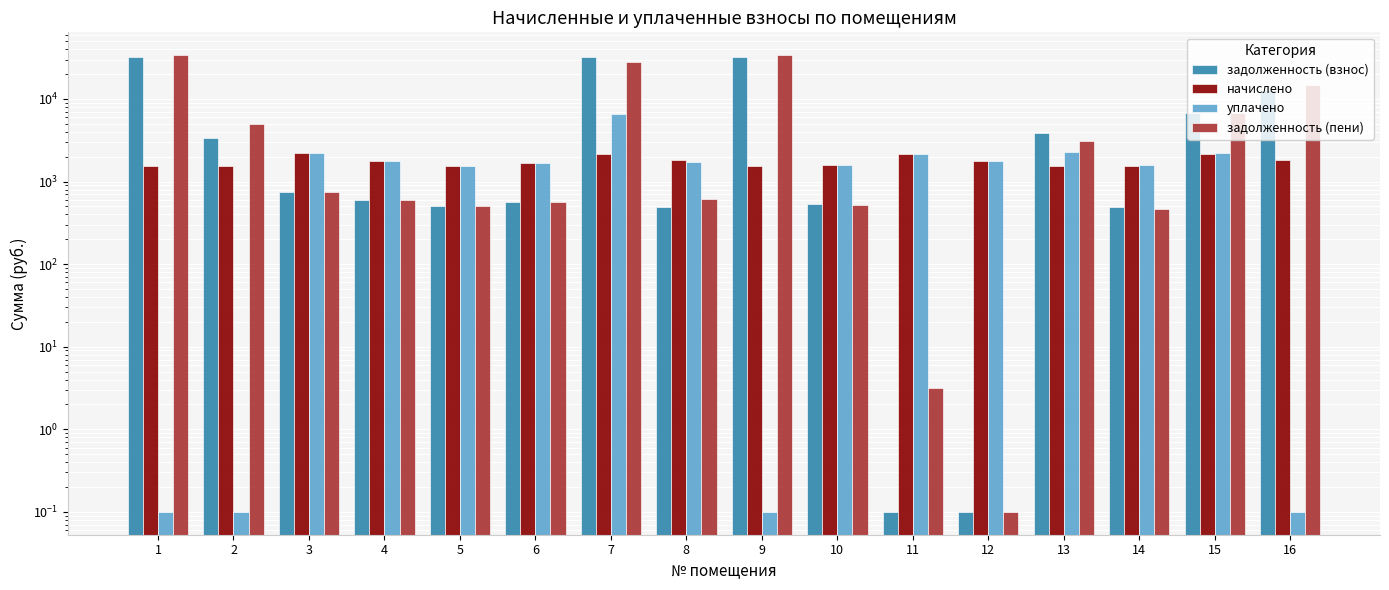

Reading right to left, extract all data points from this chart.

задолженность (взнос): 16=12988.6	15=6726.6	14=488.5	13=3837.9	12=0.1	11=0.1	10=527.4	9=32368.4	8=493.4	7=32665.9	6=565.3	5=512.5	4=596.1	3=741.1	2=3379.1	1=32368.4
начислено: 16=1806.6	15=2179.0	14=1552.2	13=1537.5	12=1788.2	11=2179.0	10=1581.7	9=1537.5	8=1828.7	7=2179.0	6=1696.0	5=1537.5	4=1788.2	3=2223.3	2=1559.6	1=1537.5
уплачено: 16=0.1	15=2191.3	14=1576.9	13=2257.4	12=1788.2	11=2175.8	10=1582.9	9=0.1	8=1712.6	7=6621.2	6=1696.0	5=1537.5	4=1788.2	3=2223.3	2=0.1	1=0.1
задолженность (пени): 16=14795.2	15=6714.4	14=463.8	13=3117.9	12=0.1	11=3.2	10=526.1	9=33905.9	8=609.6	7=28223.7	6=565.3	5=512.5	4=596.1	3=741.1	2=4938.7	1=33905.9